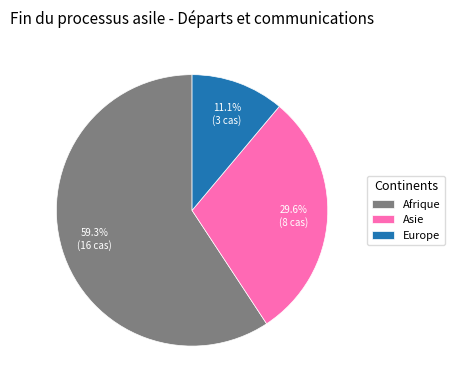

Is it true that Asie is 17% of the pie?

False